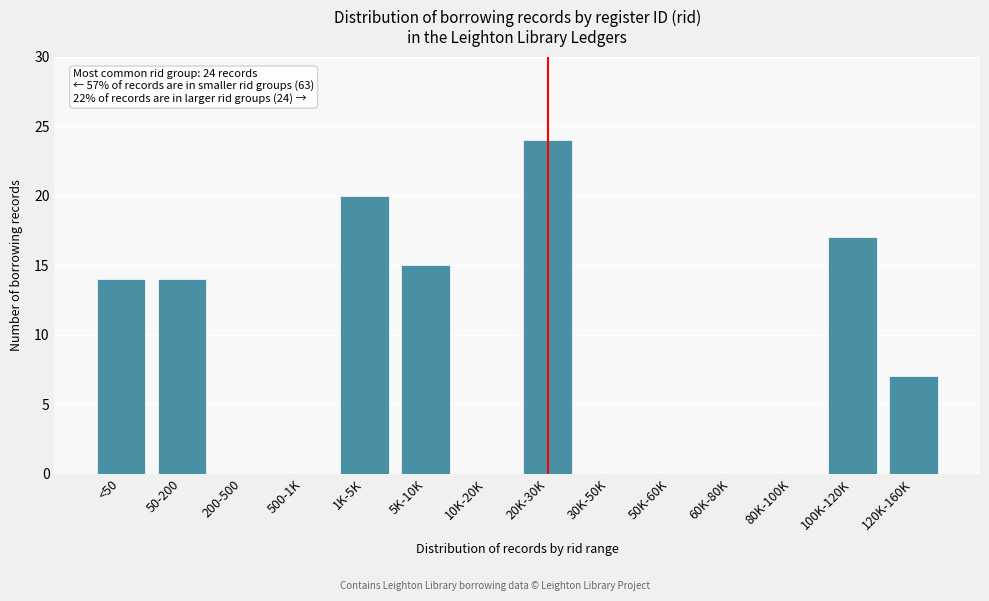

Reading left to right, what are all the values shown in this chart?

<50=14	50-200=14	200-500=0	500-1K=0	1K-5K=20	5K-10K=15	10K-20K=0	20K-30K=24	30K-50K=0	50K-60K=0	60K-80K=0	80K-100K=0	100K-120K=17	120K-160K=7